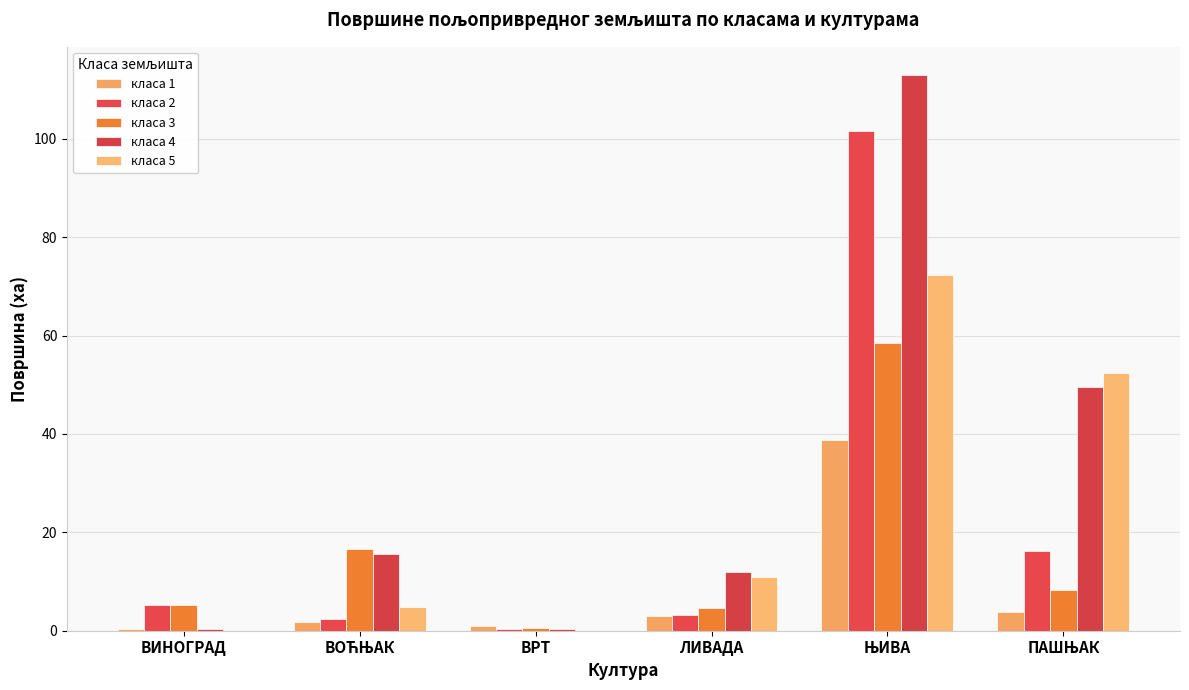

Are the bars horizontal?

No